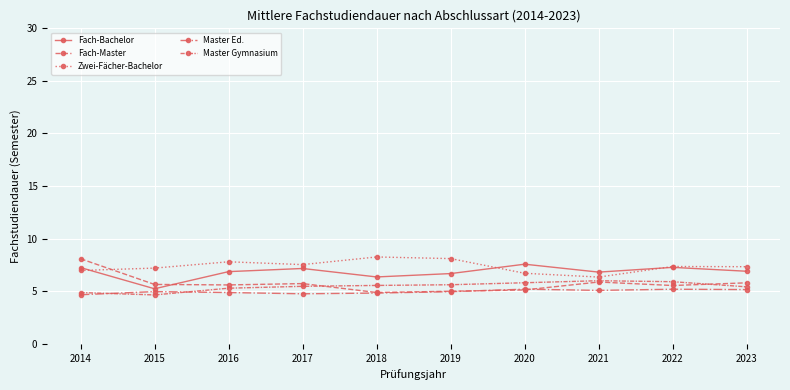

Reading right to left, transcribe all the data shown in this chart.

Fach-Bachelor: 6.9	7.3	6.8	7.6	6.7	6.4	7.2	6.9	5.2	7.2
Fach-Master: 5.8	5.5	5.9	5.1	5.0	4.9	5.7	5.6	5.6	8.1
Zwei-Fächer-Bachelor: 7.3	7.4	6.3	6.7	8.1	8.3	7.5	7.8	7.2	7.0
Master Ed.: 5.2	5.2	5.1	5.2	5.0	4.8	4.8	4.9	5.0	4.7
Master Gymnasium: 5.4	5.9	6.0	5.8	5.6	5.6	5.5	5.3	4.6	4.9